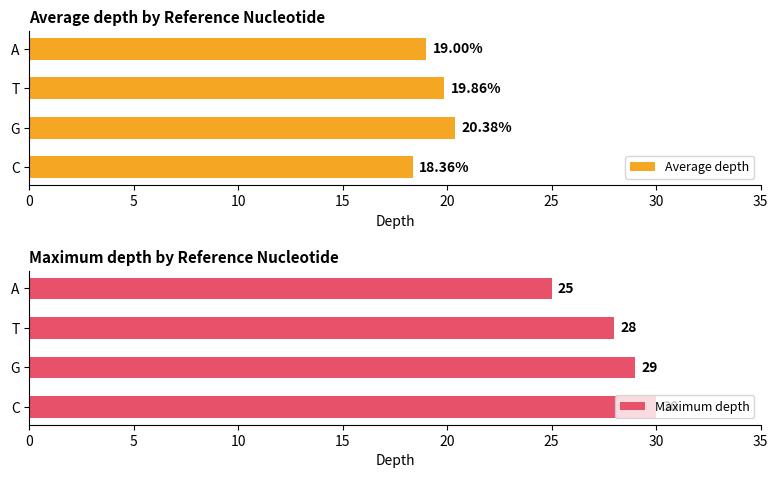

Reading right to left, extract all data points from this chart.

Average depth: 19.0	19.9	20.4	18.4
Maximum depth: 25.0	28.0	29.0	30.0